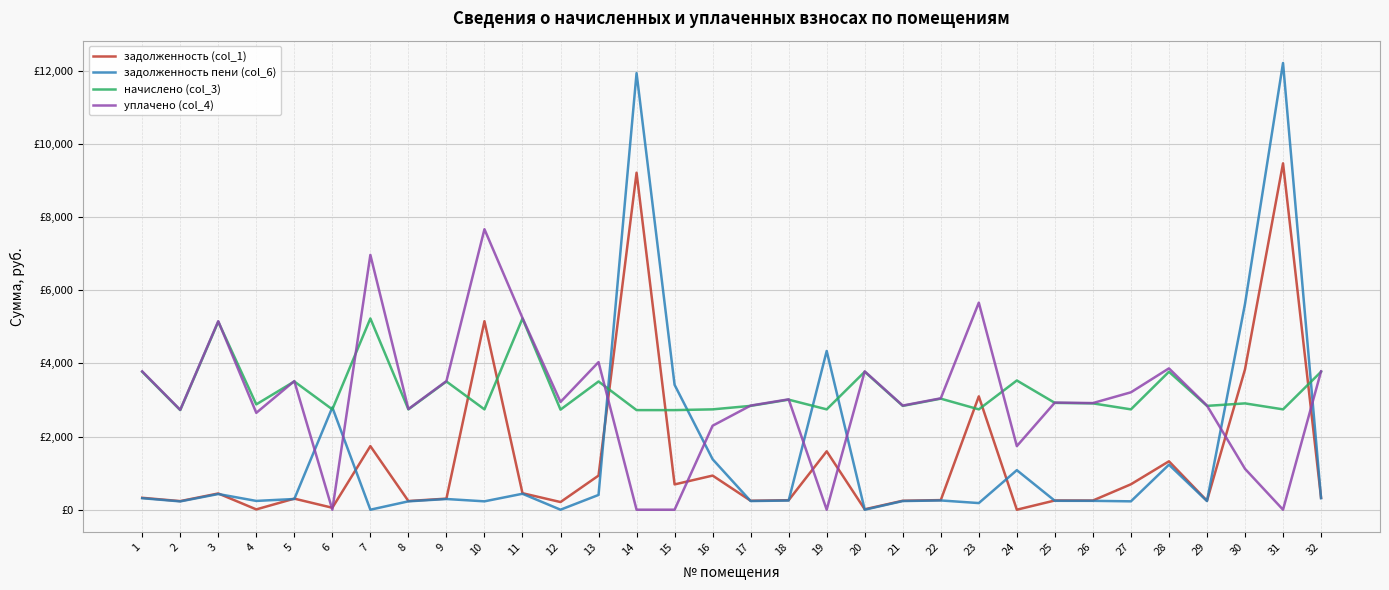

Reading left to right, list all the values displayed in this chart.

задолженность (col_1): 325.2	234.8	443.2	8.5	302.3	53.1	1737.6	237.0	302.3	5151.4	450.8	209.2	932.0	9209.6	690.9	932.1	244.8	259.4	1595.5	11.1	244.8	262.3	3097.2	0.0	252.1	250.7	694.6	1322.5	245.0	3835.2	9465.5	325.2
задолженность пени (col_6): 314.1	226.8	428.1	239.8	292.0	2795.1	0.0	228.5	292.0	228.5	435.5	0.0	403.4	11931.2	3412.5	1379.1	236.4	250.6	4337.6	0.0	236.4	252.9	181.0	1080.4	243.2	242.1	228.5	1230.0	236.4	5623.4	12207.5	314.1
начислено (col_3): 3769.4	2721.6	5137.1	2878.1	3504.1	2742.0	5225.5	2742.0	3504.1	2742.0	5225.5	2735.2	3504.1	2721.6	2721.6	2742.0	2837.3	3007.3	2742.0	3769.4	2837.3	3034.6	2742.0	3531.2	2918.9	2905.3	2742.0	3769.4	2837.3	2905.3	2742.0	3769.4
уплачено (col_4): 3780.5	2729.6	5152.2	2646.7	3514.4	0.0	6963.1	2750.5	3514.4	7664.9	5240.9	2944.3	4032.7	0.0	0.0	2295.0	2845.6	3016.2	0.0	3780.5	2845.6	3044.0	5658.2	1737.4	2927.7	2913.9	3208.1	3862.0	2845.8	1117.0	0.0	3780.5